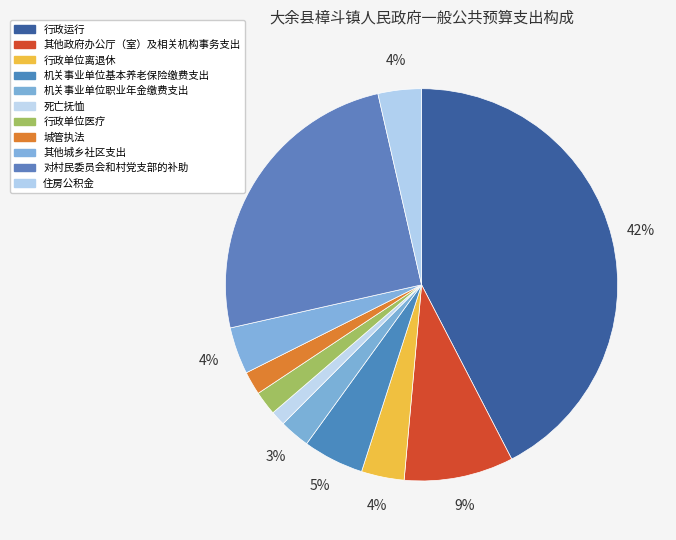

Which category has the smallest portion of the pie?

死亡抚恤